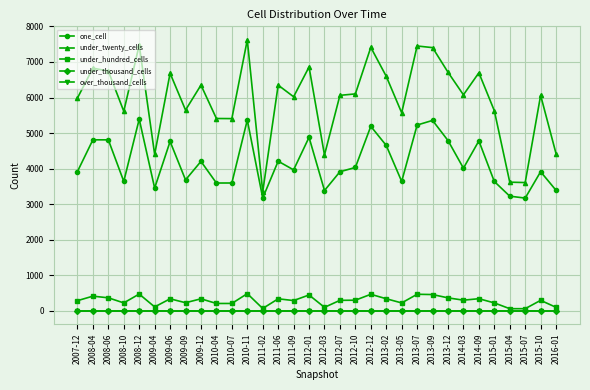

Is this an area chart (filled region under the line)?

No